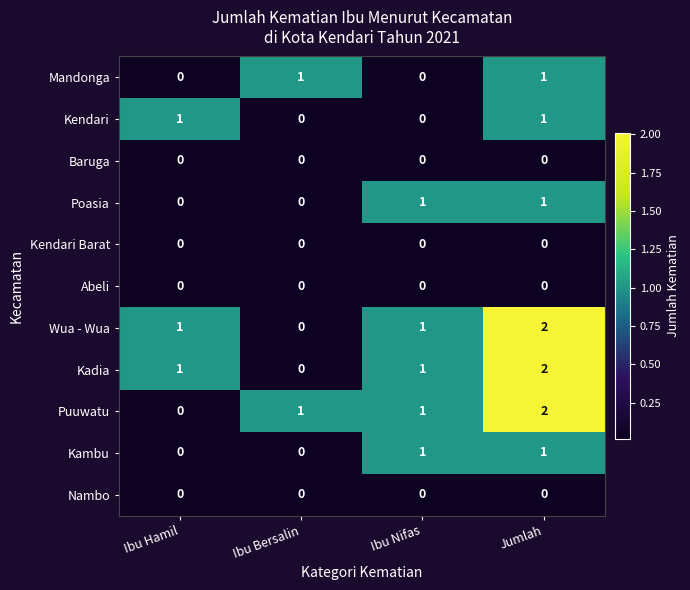

Which series changed the most between Ibu Hamil and Jumlah?

Puuwatu